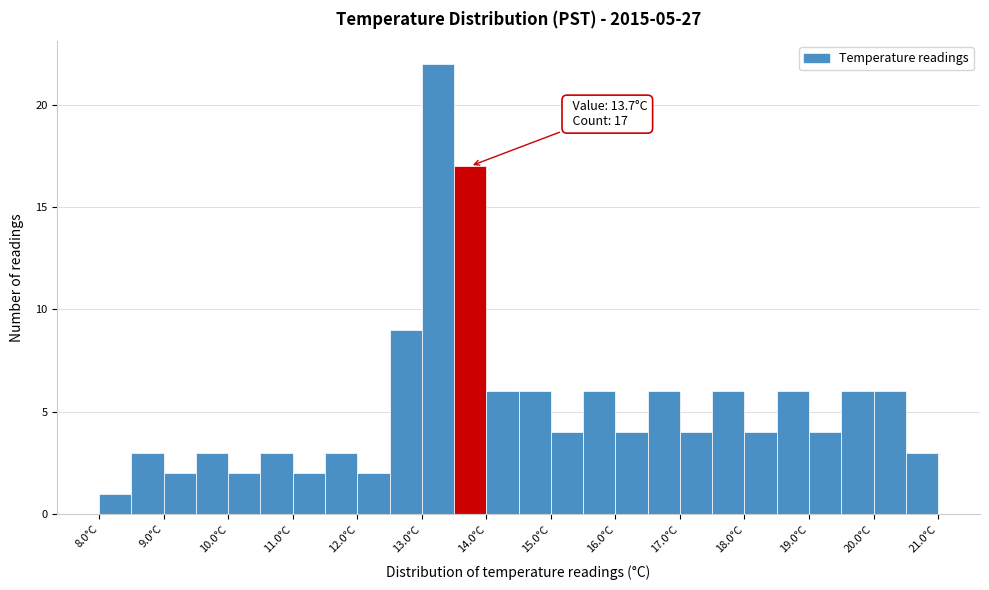

Over which range of the x-axis is the bar tallest?

13.0 to 13.5